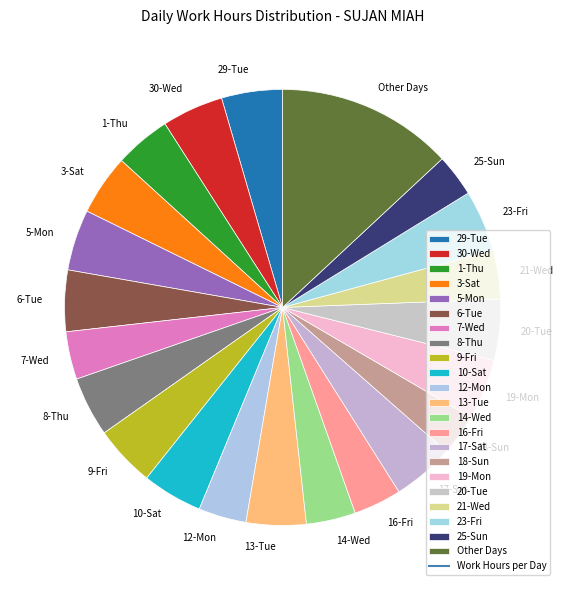

Which has a higher value, 30-Wed or 12-Mon?

30-Wed